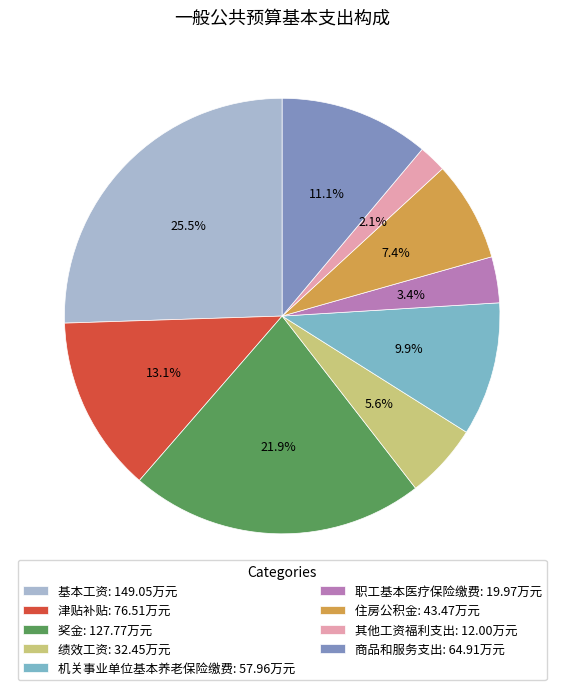

Does any single category account for the majority?

No